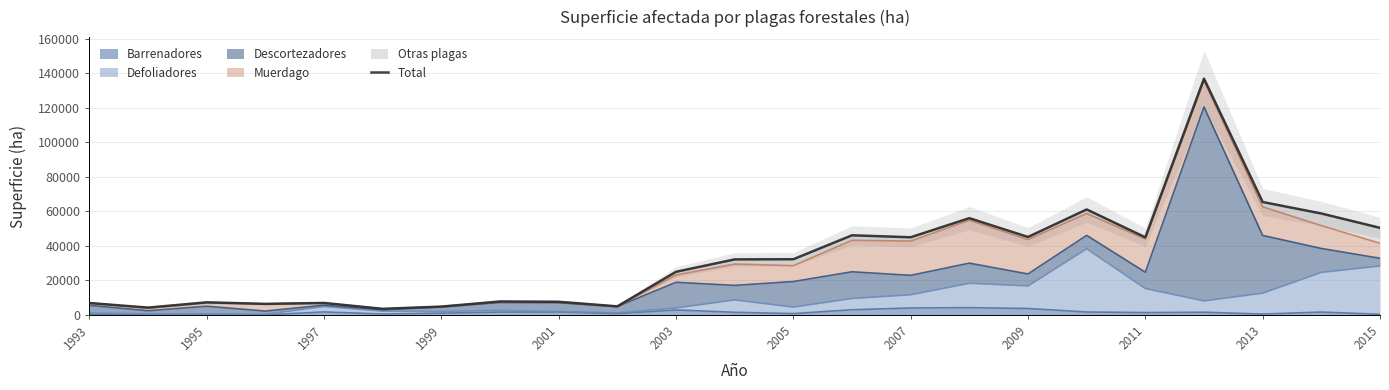

What is the maximum value shown in the chart?

136973